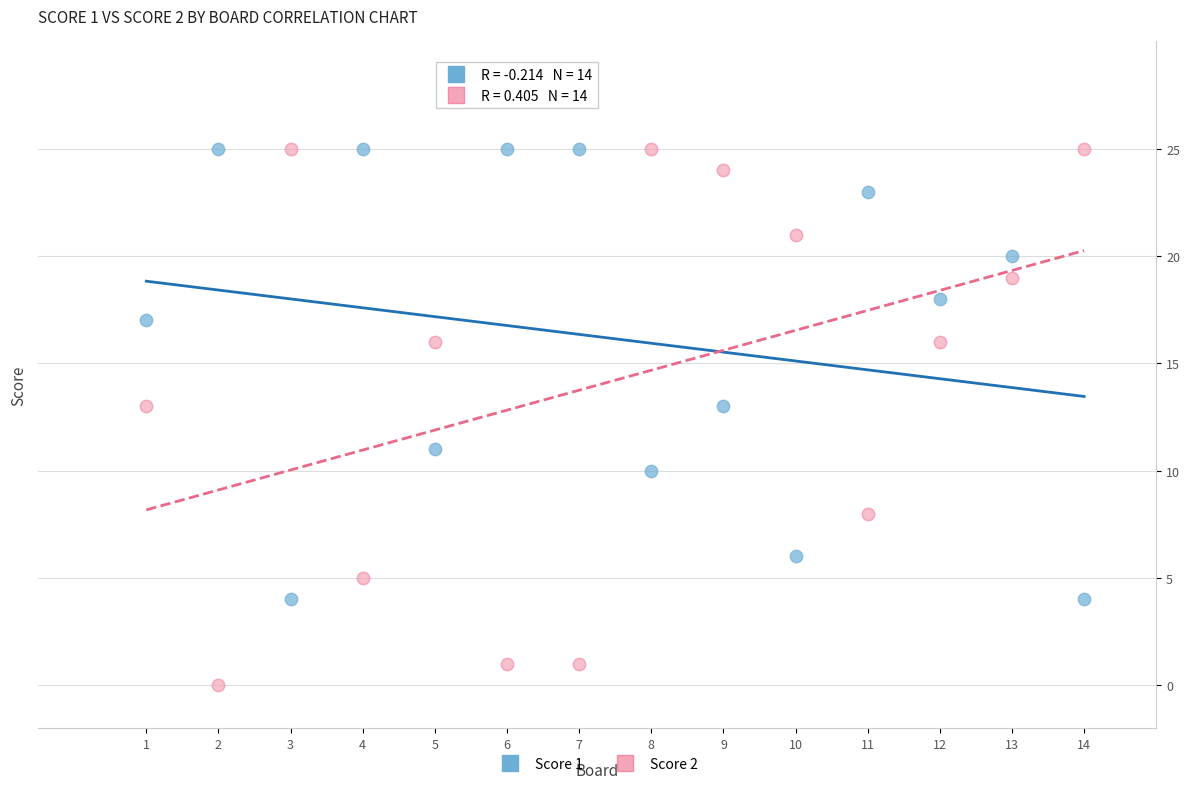

Which series has the largest Y range (max minus min)?

Score 2